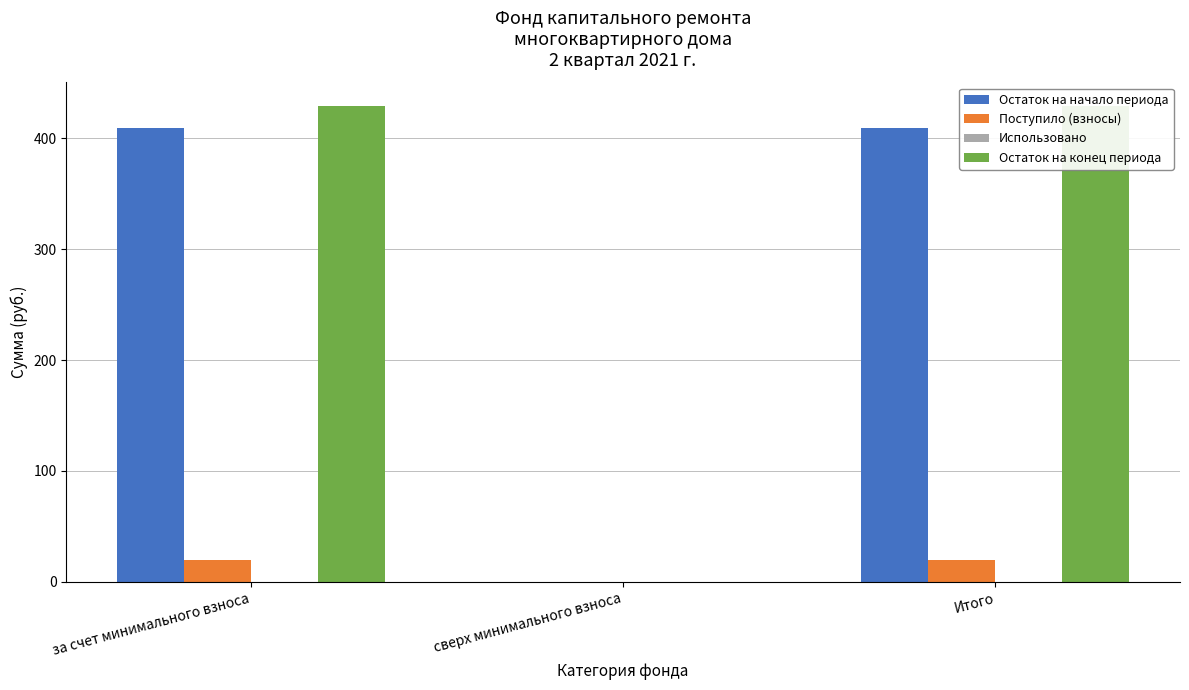

Reading left to right, list all the values displayed in this chart.

Остаток на начало периода: 409.5	0.0	409.5
Поступило (взносы): 19.8	0.0	19.8
Использовано: 0.0	0.0	0.0
Остаток на конец периода: 429.3	0.0	429.3